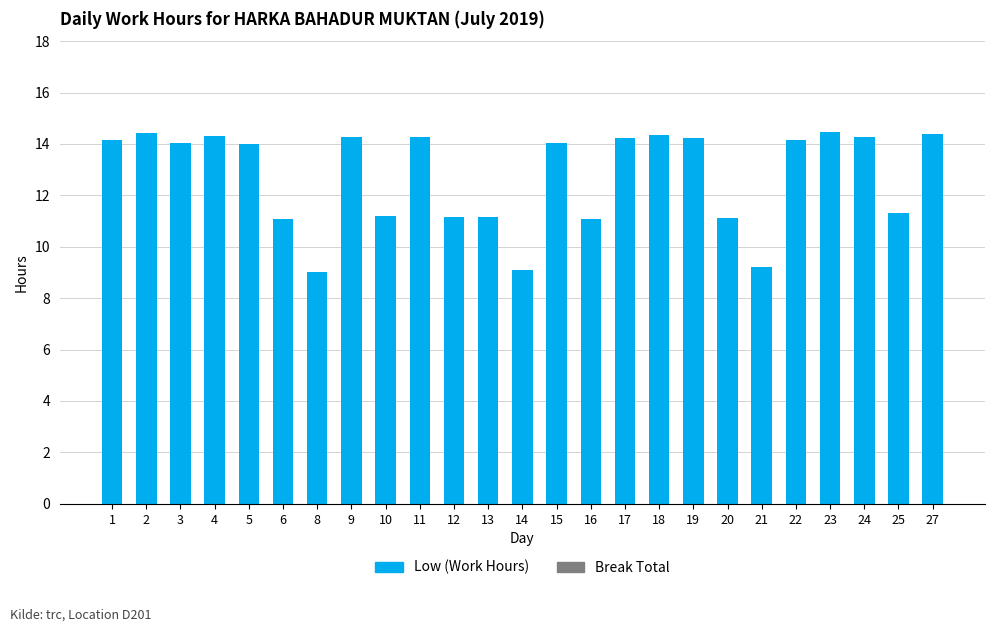

Are the bars horizontal?

No